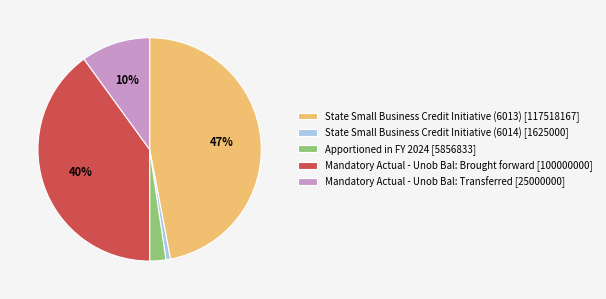

To the nearest percent, what percentage of the pie is State Small Business Credit Initiative (6013) [117518167]?

47%